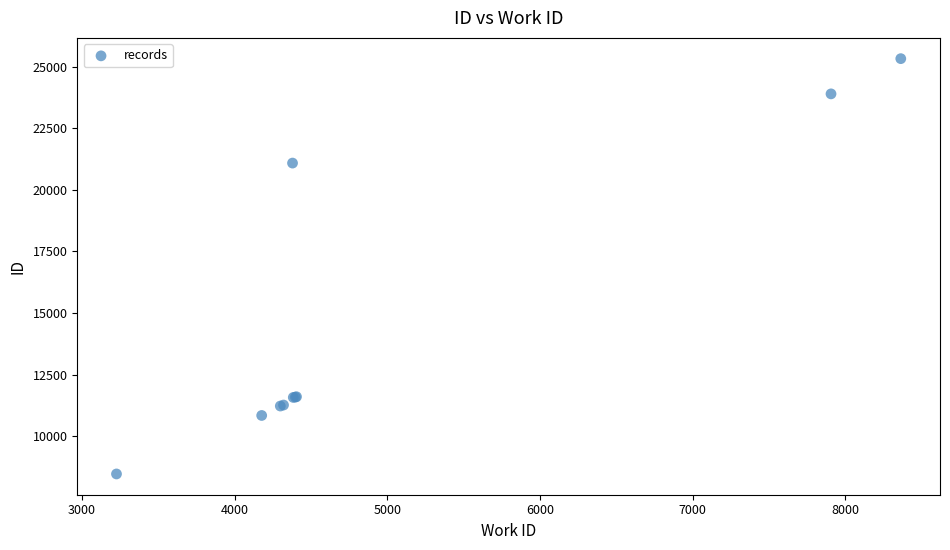

What Y value in the scatter plot is closest to 16898?

21086